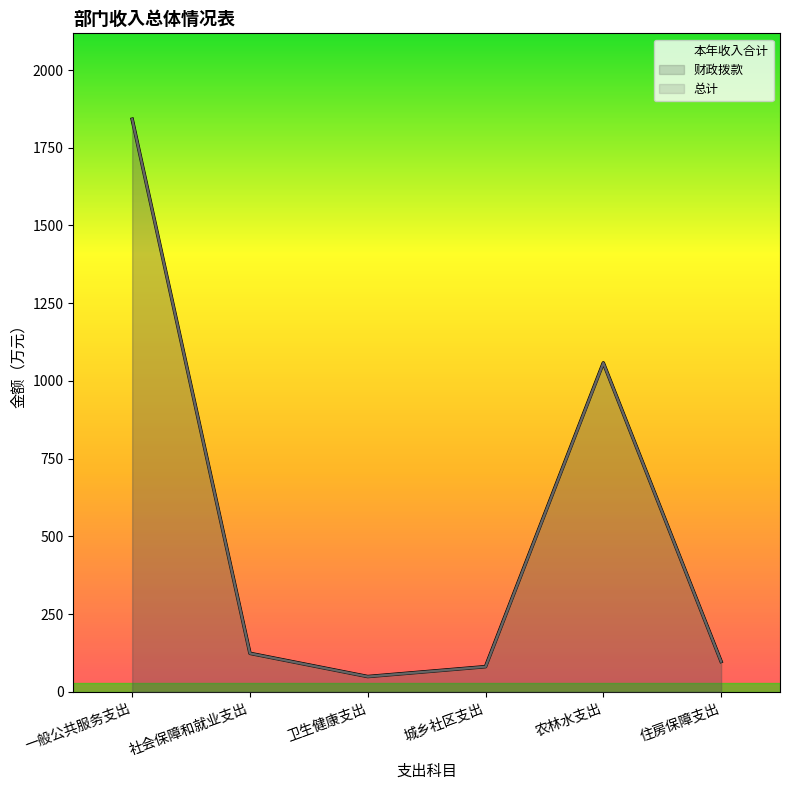

What position from the right is 卫生健康支出?

4